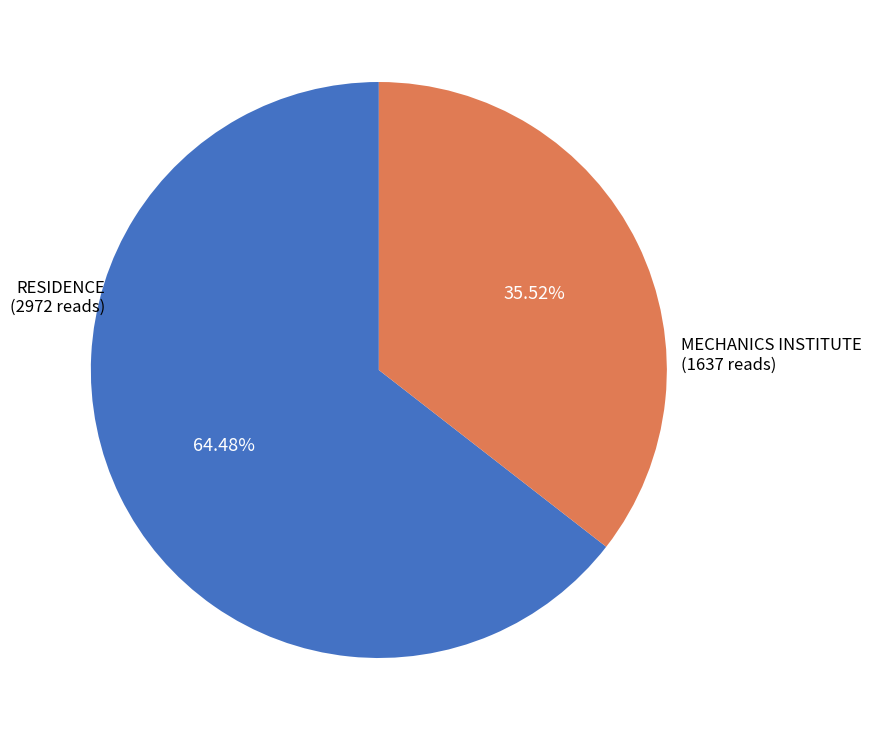

How many segments does this pie chart have?

2